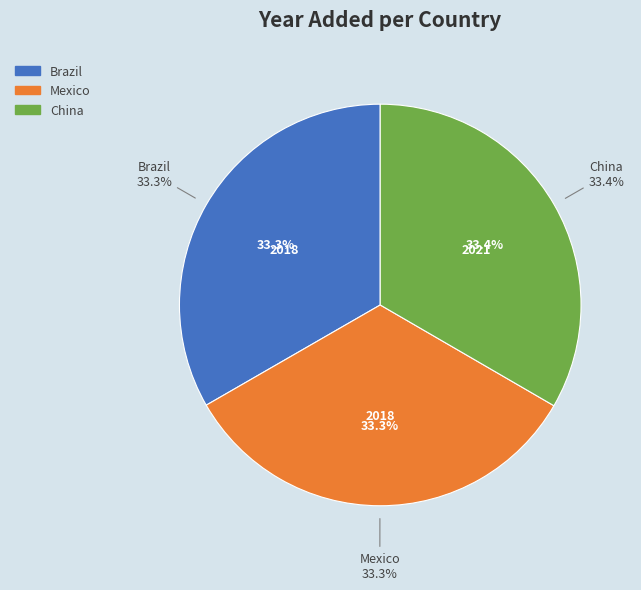

Rank the categories by value from lowest to highest.

Brazil, Mexico, China